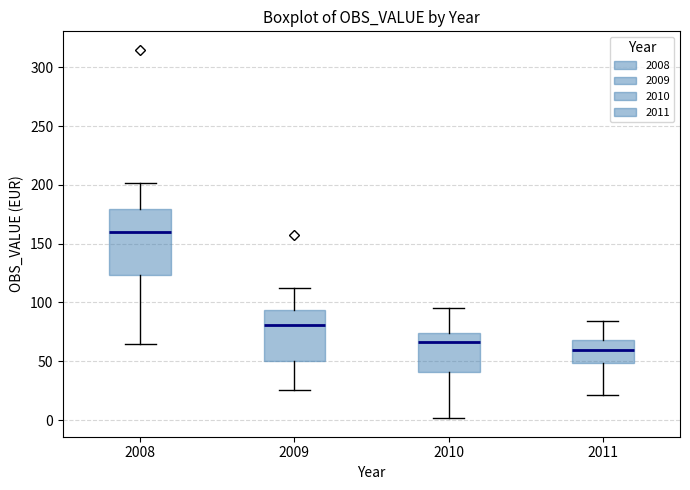

Which box's median line is the highest?

2008